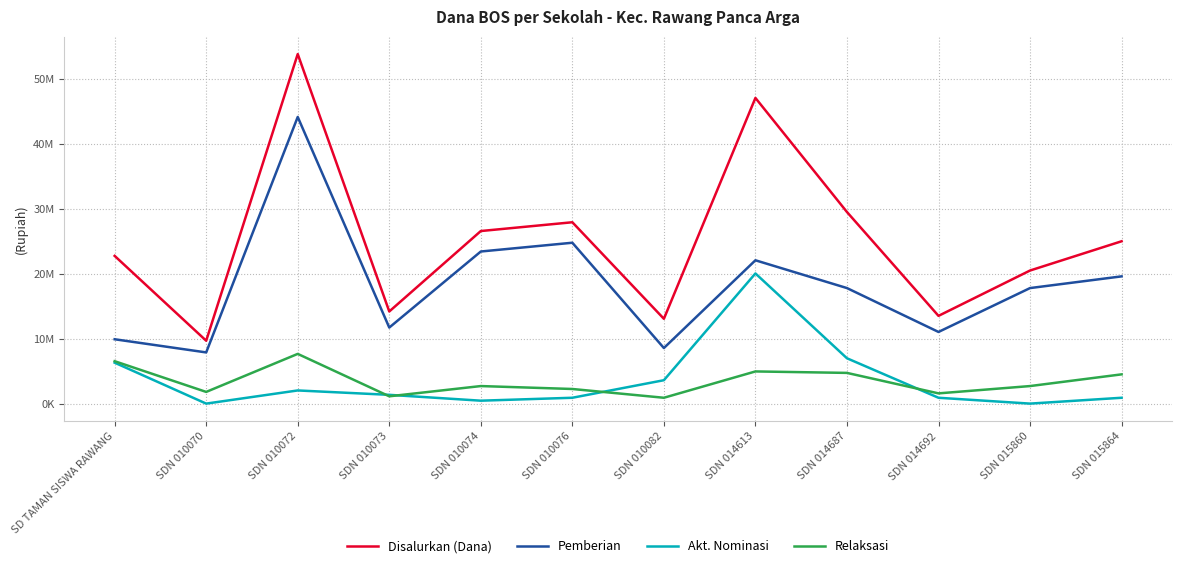

Reading left to right, extract all data points from this chart.

Disalurkan (Dana): SD TAMAN SISWA RAWANG=22725000	SDN 010070=9675000	SDN 010072=53775000	SDN 010073=14175000	SDN 010074=26550000	SDN 010076=27900000	SDN 010082=13050000	SDN 014613=47025000	SDN 014687=29475000	SDN 014692=13500000	SDN 015860=20475000	SDN 015864=24975000
Pemberian: SD TAMAN SISWA RAWANG=9900000	SDN 010070=7875000	SDN 010072=44100000	SDN 010073=11700000	SDN 010074=23400000	SDN 010076=24750000	SDN 010082=8550000	SDN 014613=22050000	SDN 014687=17775000	SDN 014692=11025000	SDN 015860=17775000	SDN 015864=19575000
Akt. Nominasi: SD TAMAN SISWA RAWANG=6300000	SDN 010070=0	SDN 010072=2025000	SDN 010073=1350000	SDN 010074=450000	SDN 010076=900000	SDN 010082=3600000	SDN 014613=20025000	SDN 014687=6975000	SDN 014692=900000	SDN 015860=0	SDN 015864=900000
Relaksasi: SD TAMAN SISWA RAWANG=6525000	SDN 010070=1800000	SDN 010072=7650000	SDN 010073=1125000	SDN 010074=2700000	SDN 010076=2250000	SDN 010082=900000	SDN 014613=4950000	SDN 014687=4725000	SDN 014692=1575000	SDN 015860=2700000	SDN 015864=4500000